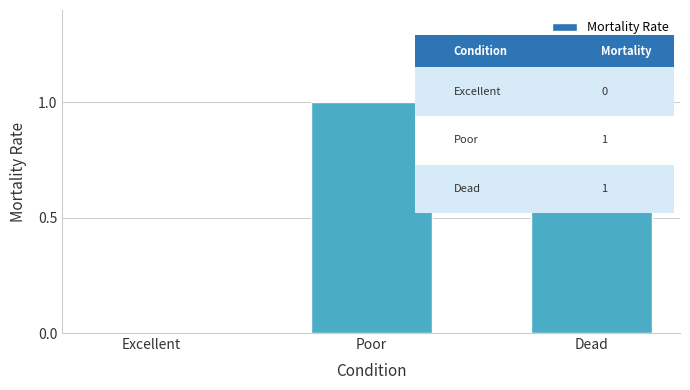

Between Dead and Excellent, which is larger?

Dead